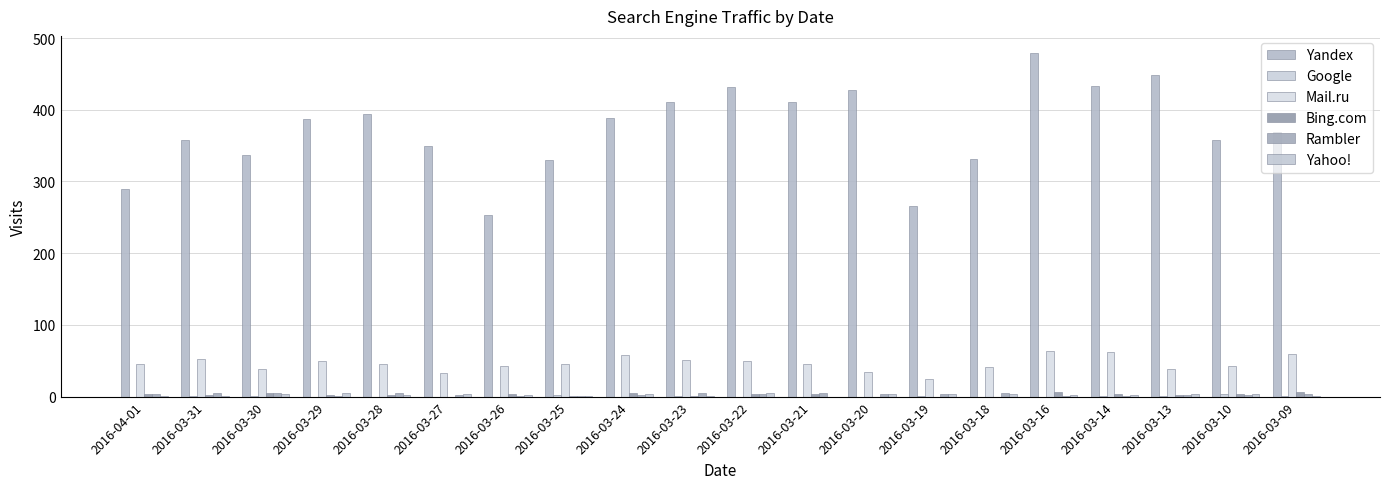

Count the number of categories in the chart.

20